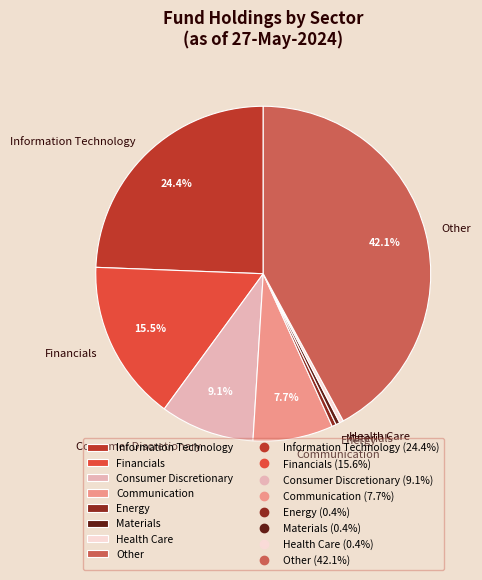

Does any single category account for the majority?

No